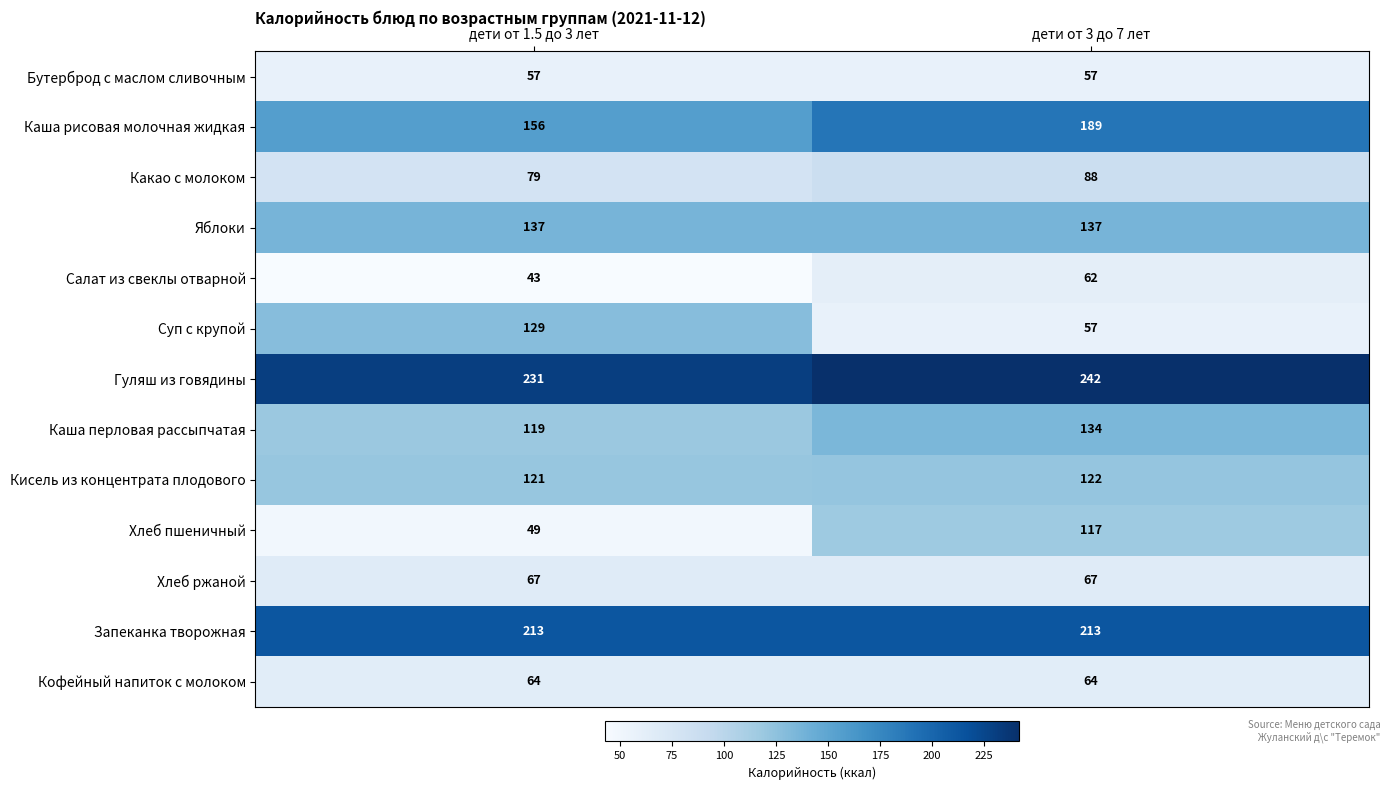

Which series has the largest range (max minus min)?

Суп с крупой